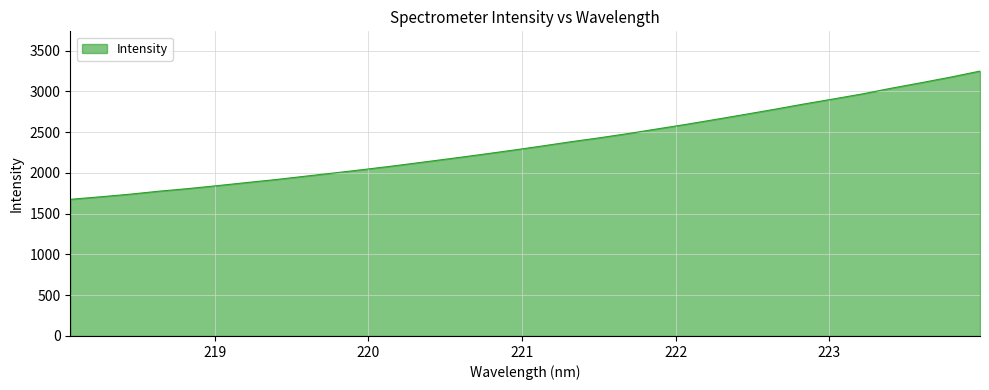

How many categories are shown in the chart?

32